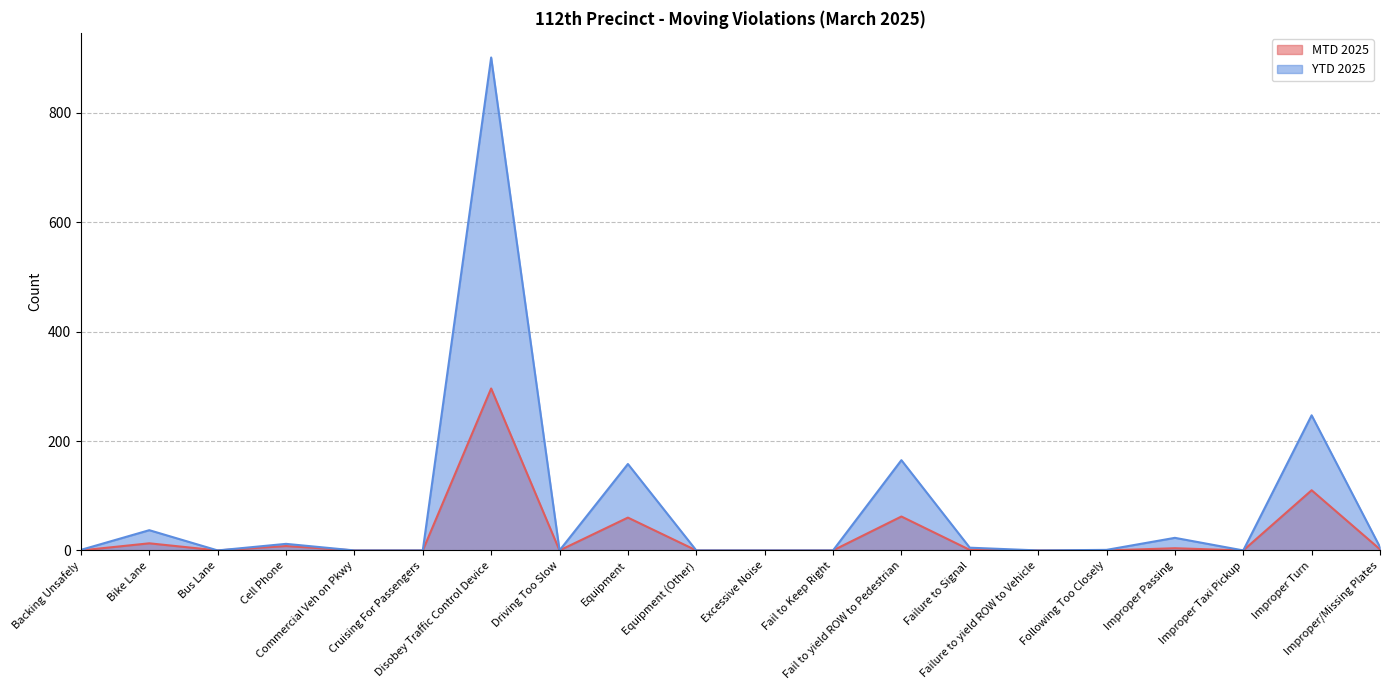

Which series changed the most between Fail to Keep Right and Failure to yield ROW to Vehicle?

MTD 2025